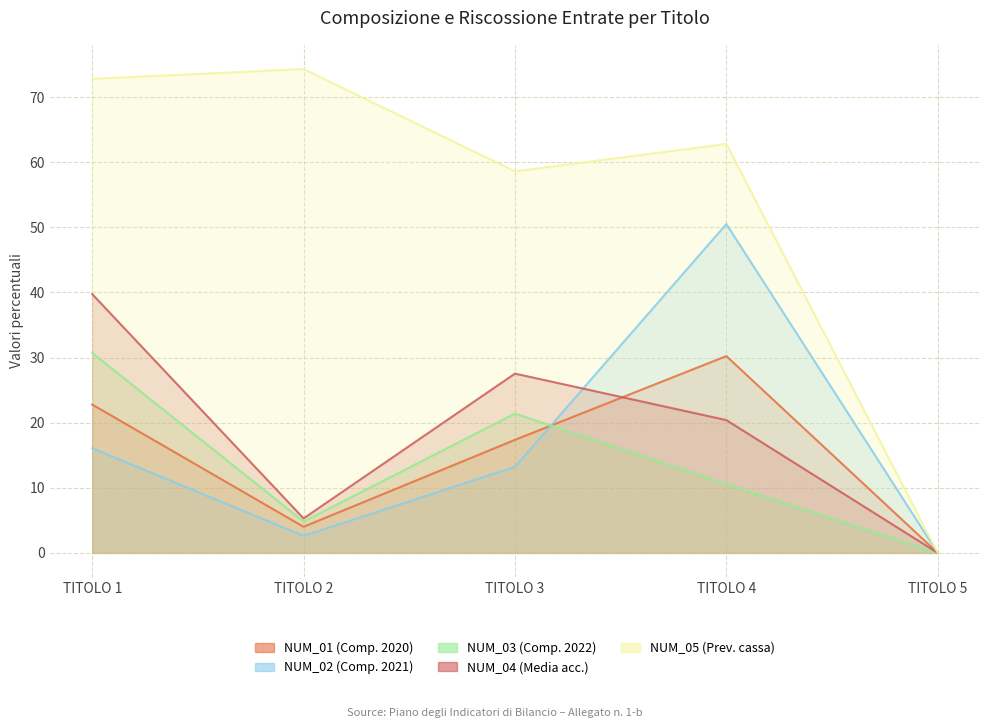

True or false: NUM_05 (Prev. cassa) and NUM_02 (Comp. 2021) cross at least once.

False